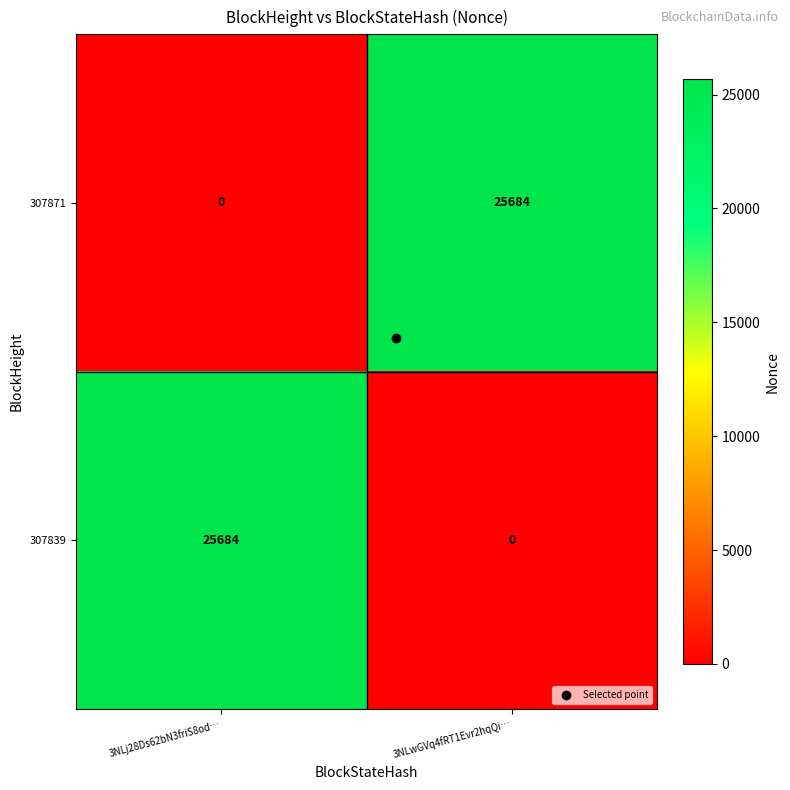

List the labels in order of 307839 value, smallest first.

3NLwGVq4fRT1Evr2hqQi…, 3NLj28Ds62bN3friS8od…